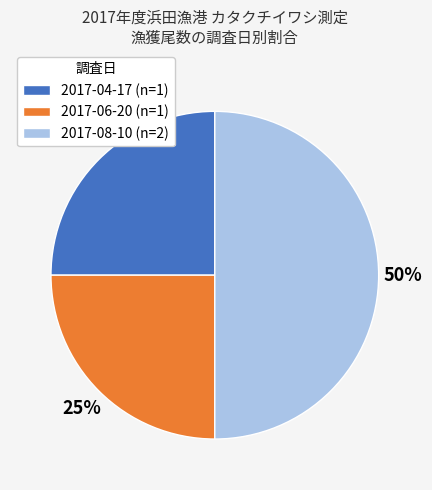

Between 2017-08-10 and 2017-04-17, which is larger?

2017-08-10